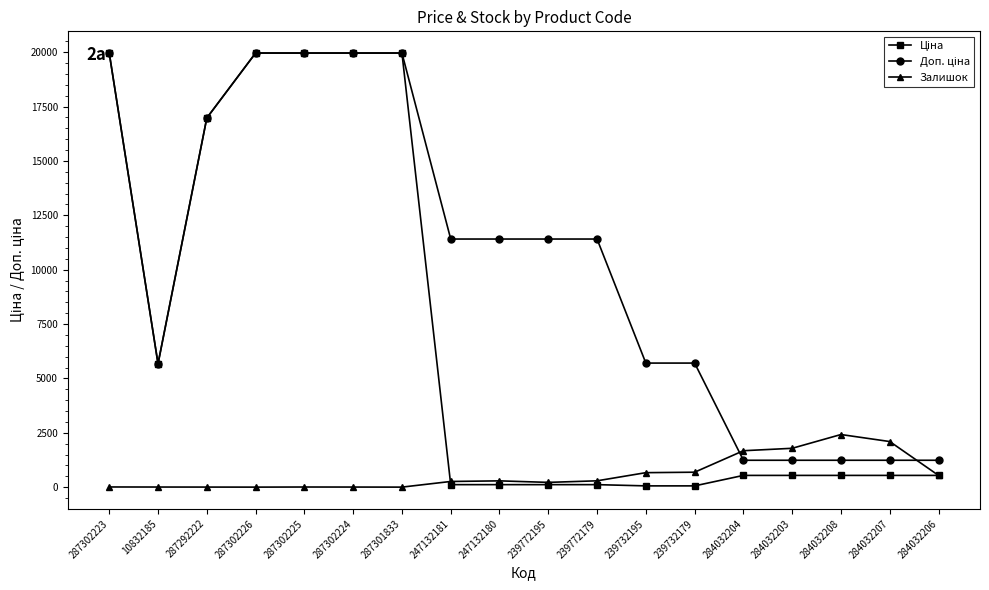

What is the label of the 11th point from the right?

247132181